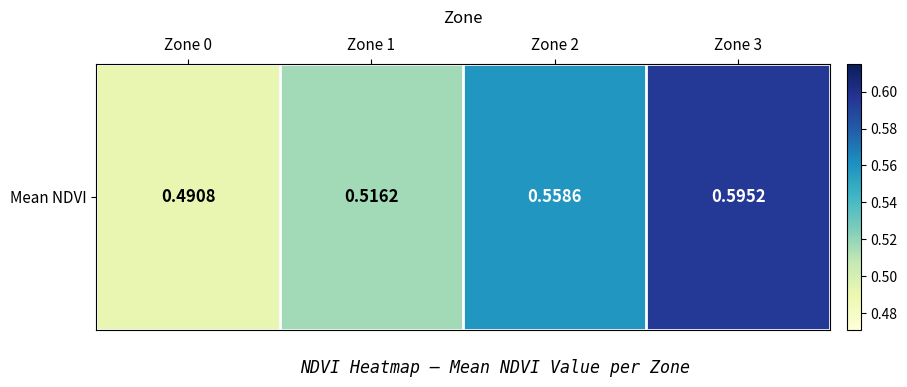

Reading right to left, extract all data points from this chart.

Zone 3=0.6	Zone 2=0.6	Zone 1=0.5	Zone 0=0.5